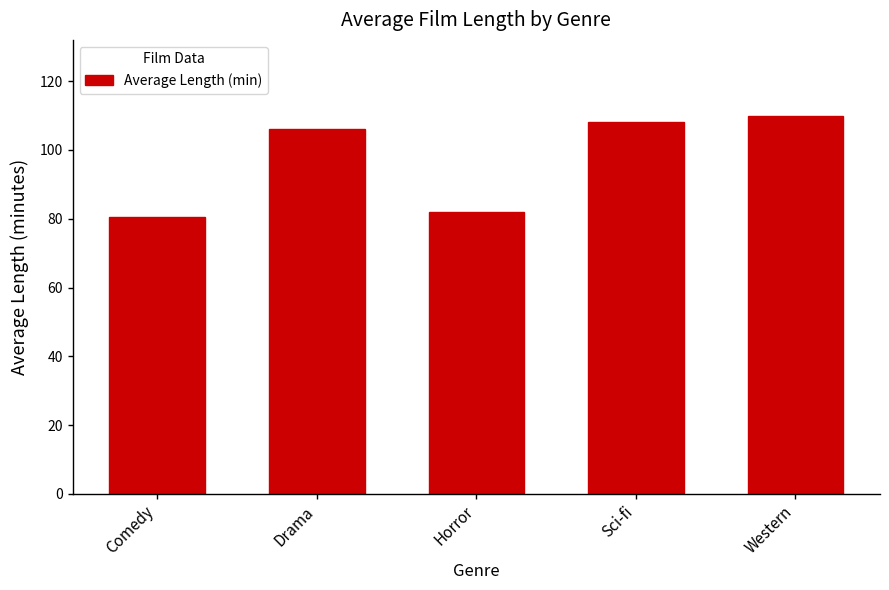

At which category does the chart reach its peak across all series?

Western